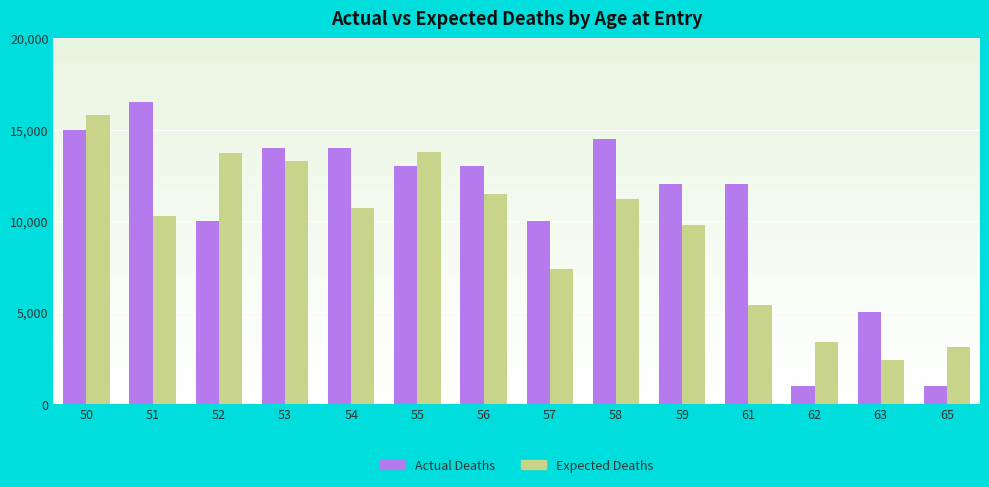

How many bars are there in each group?

2